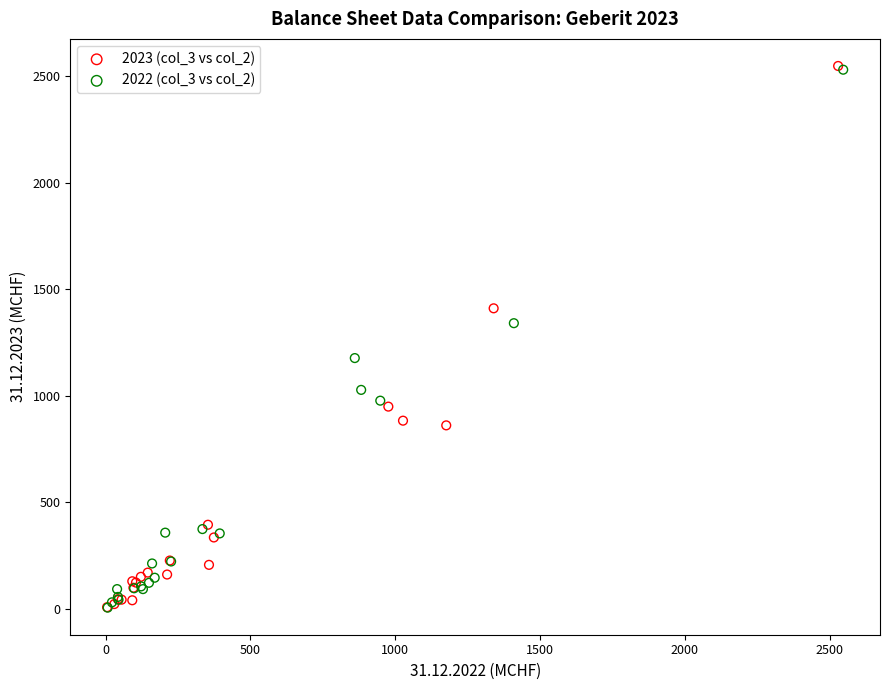

What are all the series names shown in the legend?

2023 (col_3 vs col_2), 2022 (col_3 vs col_2)